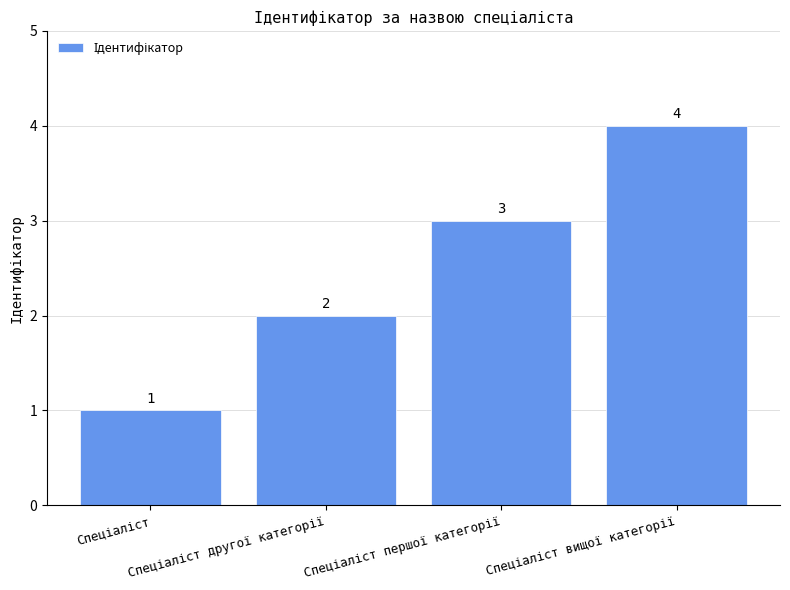

What is the value of the 3rd bar from the left?

3